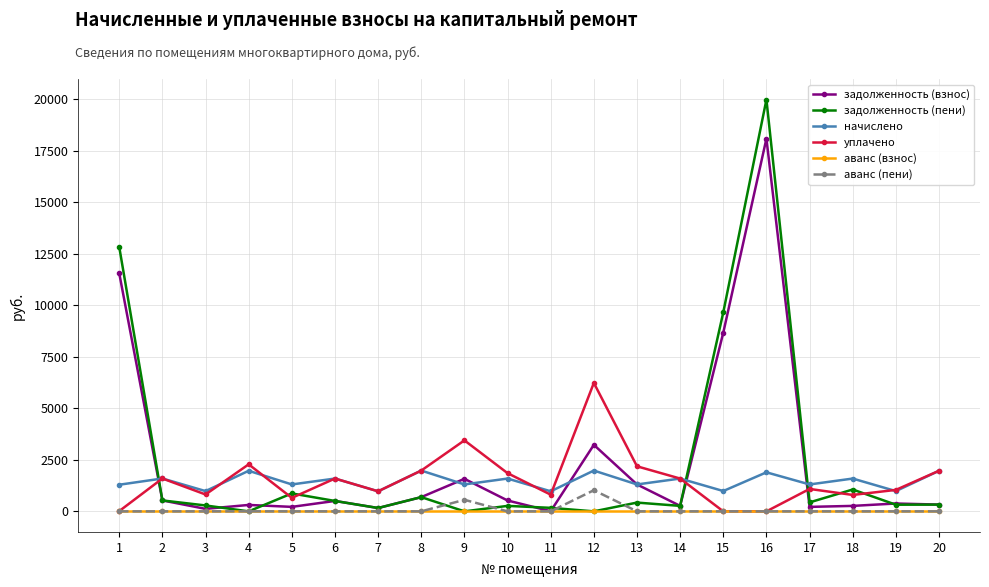

Which label corresponds to the largest value in the chart?

16